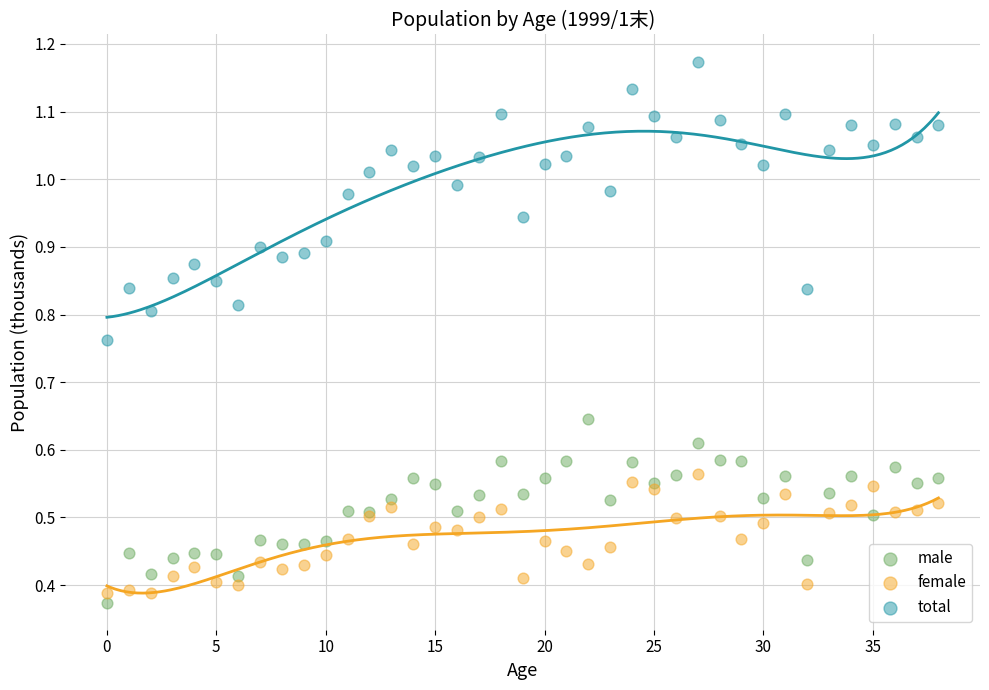

Which series reaches the maximum Y coordinate?

total